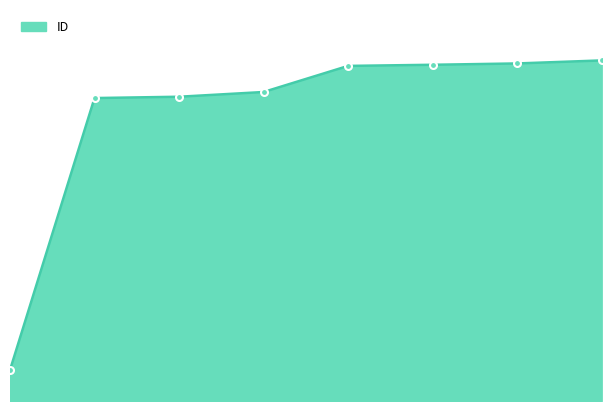

Does the chart have visible grid lines?

No